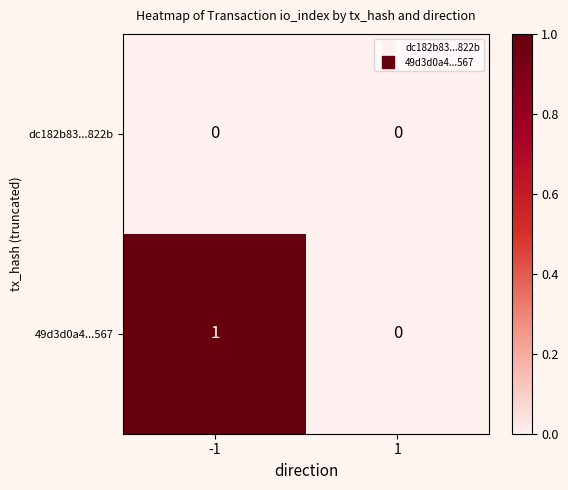

The 49d3d0a4...567 series shows -1 at 1. True or false?

False